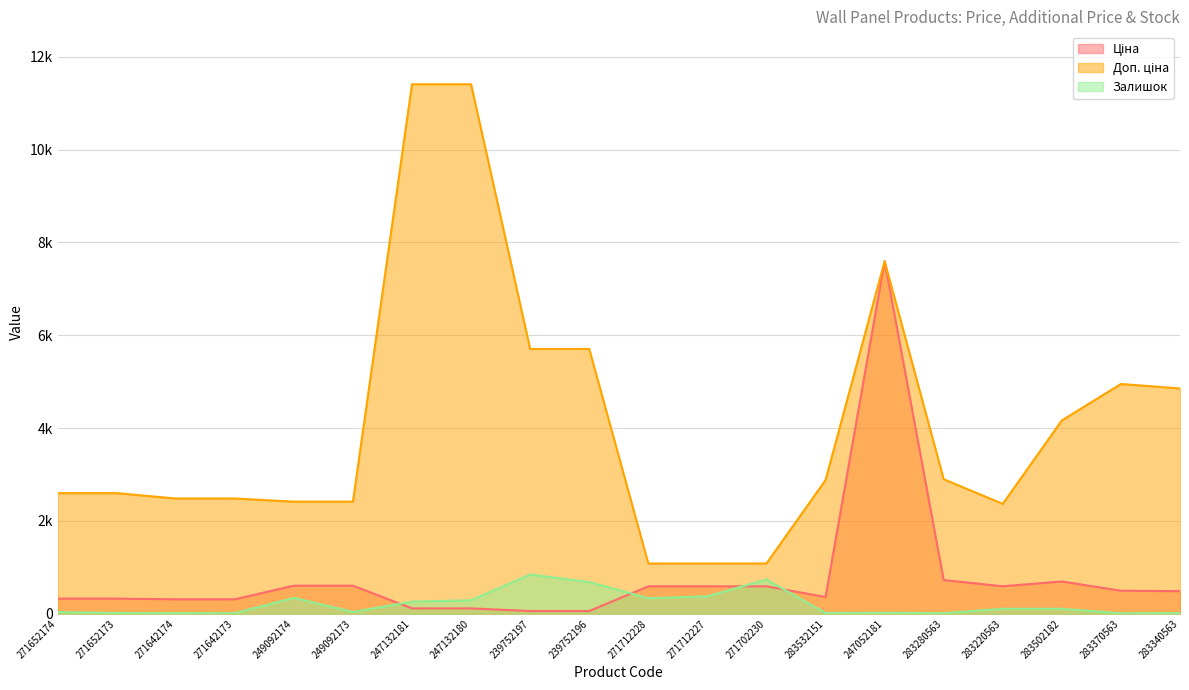

What is the total value across all series at 271712228?

2005.6